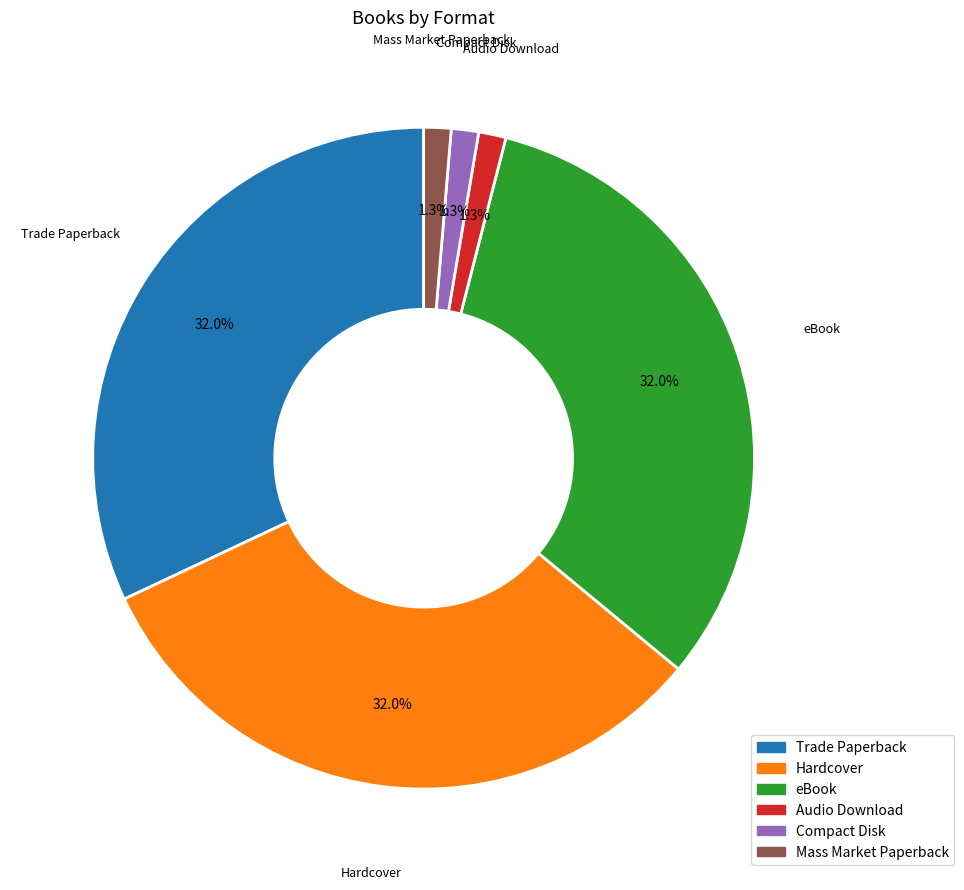

How much of the chart is everything except eBook?

68.0%